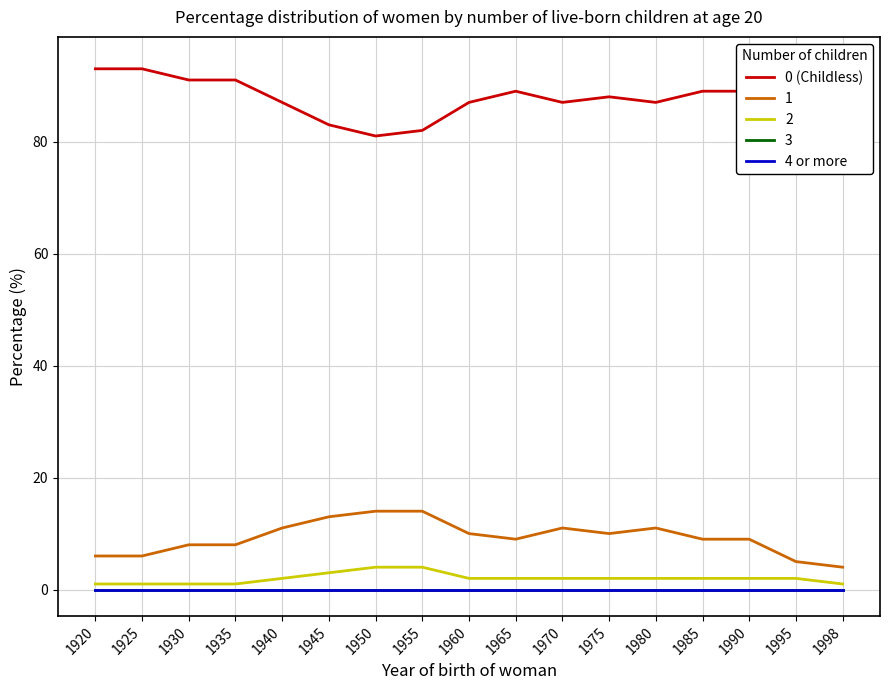

True or false: 0 (Childless) and 4 or more cross at least once.

False